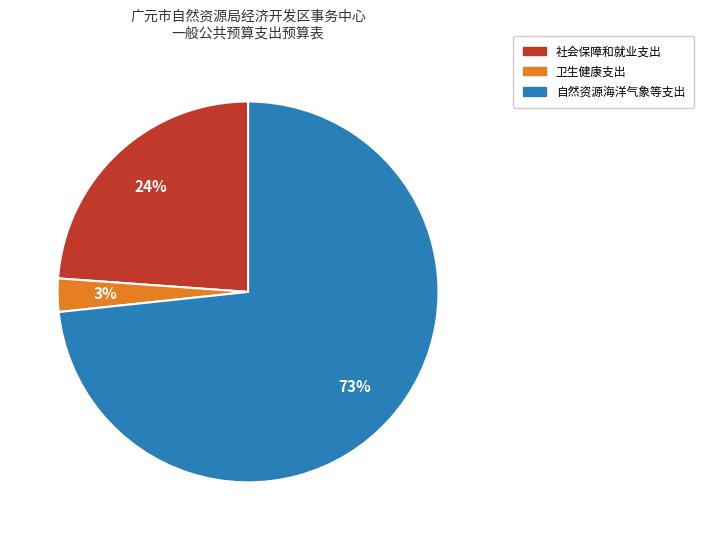

Does any single category account for the majority?

Yes